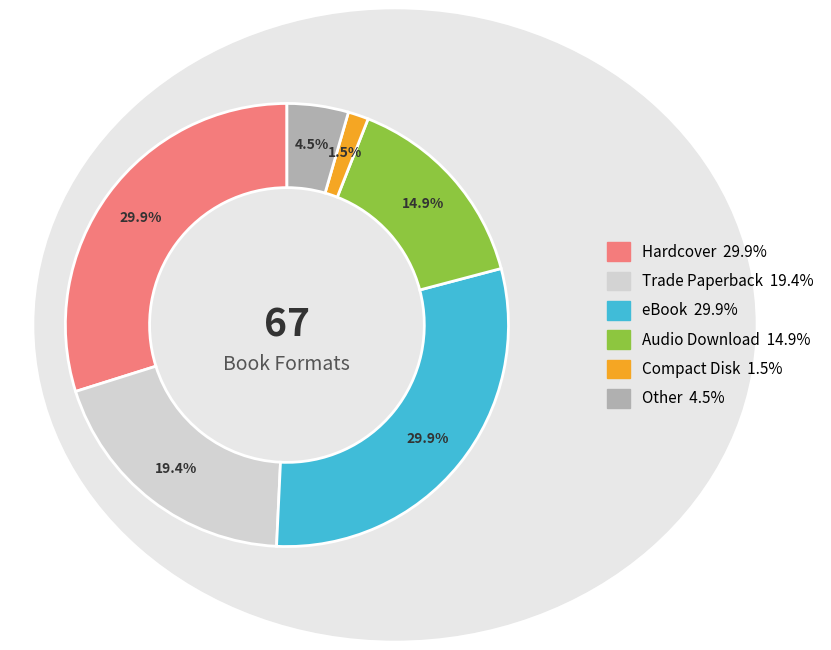

Count the number of slices in the pie.

6